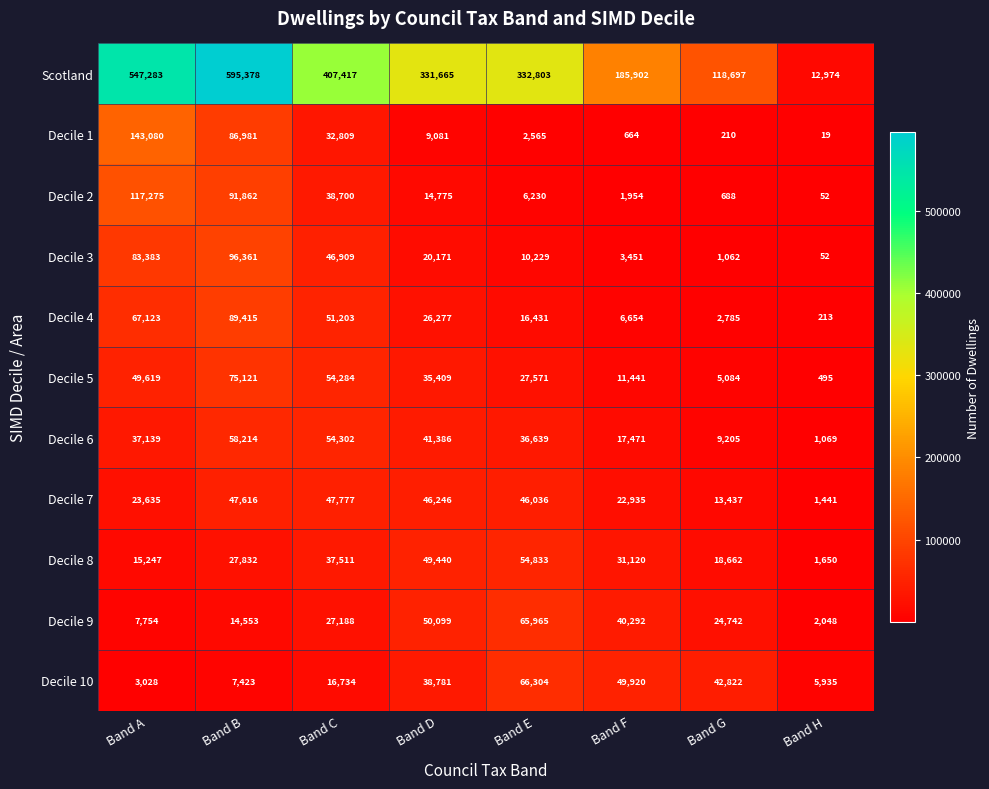

What is the minimum value shown in the chart?

19